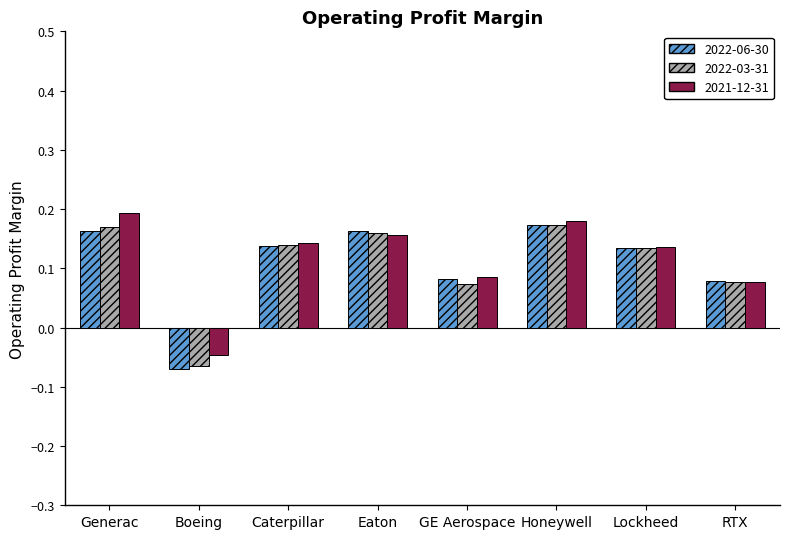

How many positive values does the 2022-06-30 series have?

7